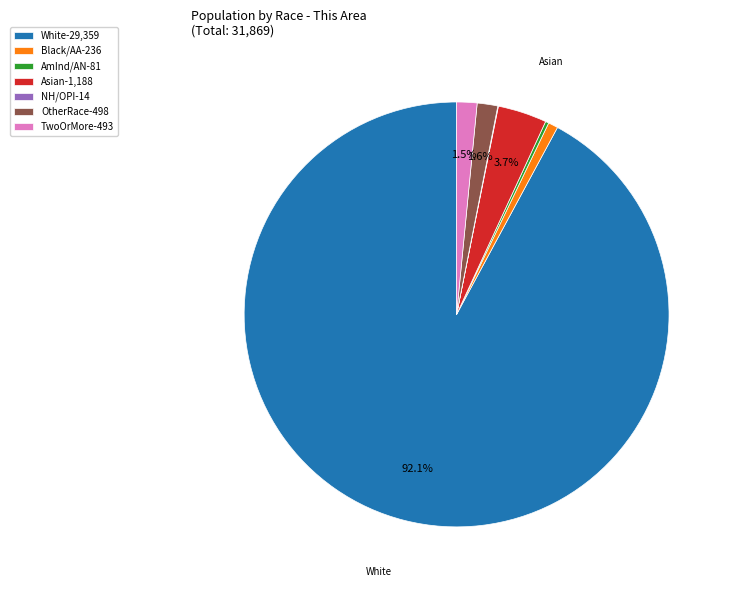

Which slice represents more than half of the pie?

White-29,359